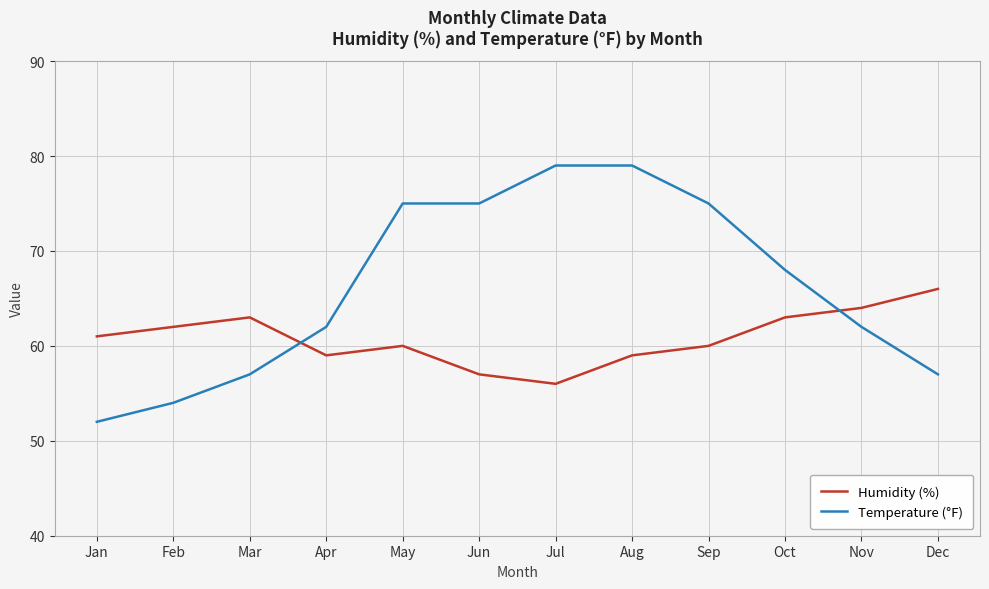

At which label does Temperature (°F) first exceed 68?

May